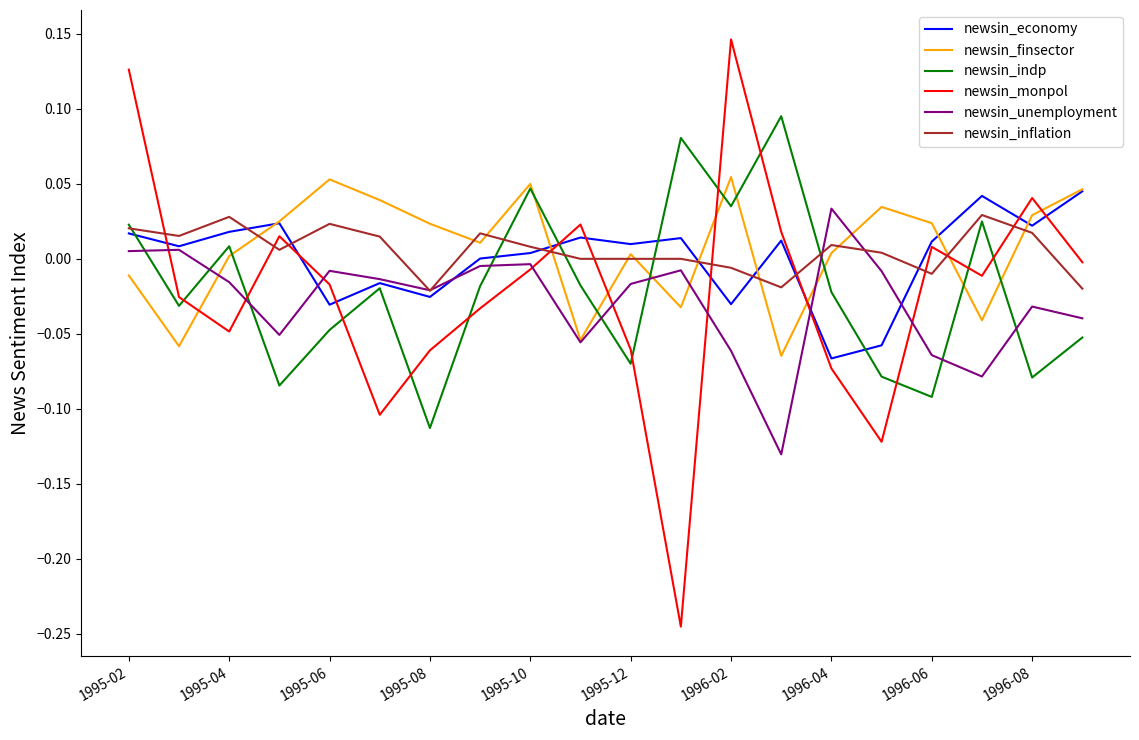

Which series has the largest range (max minus min)?

newsin_monpol